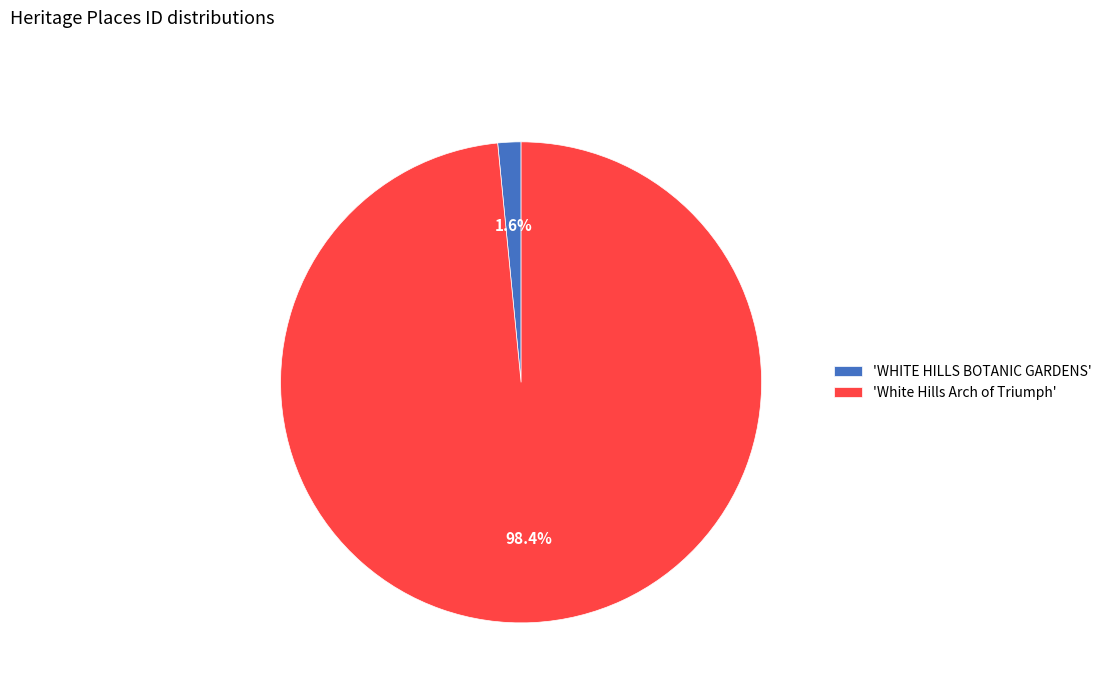

Do 'WHITE HILLS BOTANIC GARDENS' and 'White Hills Arch of Triumph' together represent more than half of the pie?

Yes